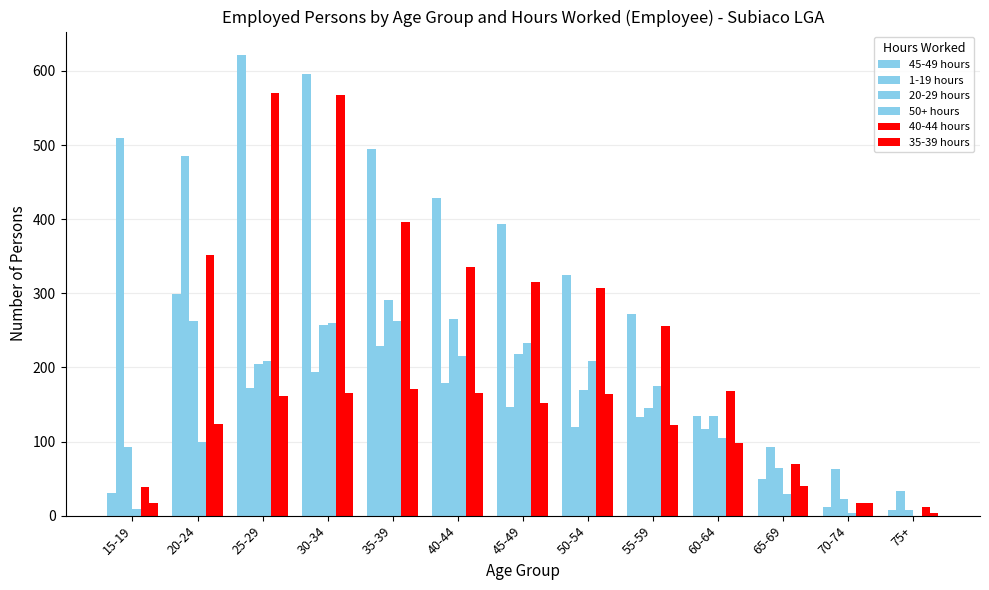

How many groups of bars are there?

13